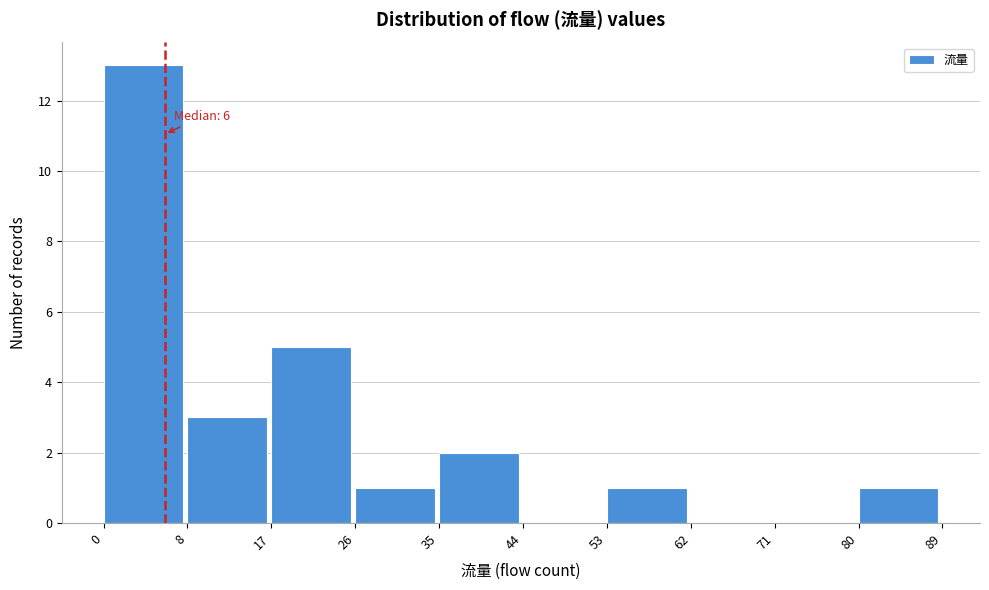

Which range on the x-axis has the tallest bar?

0 to 8